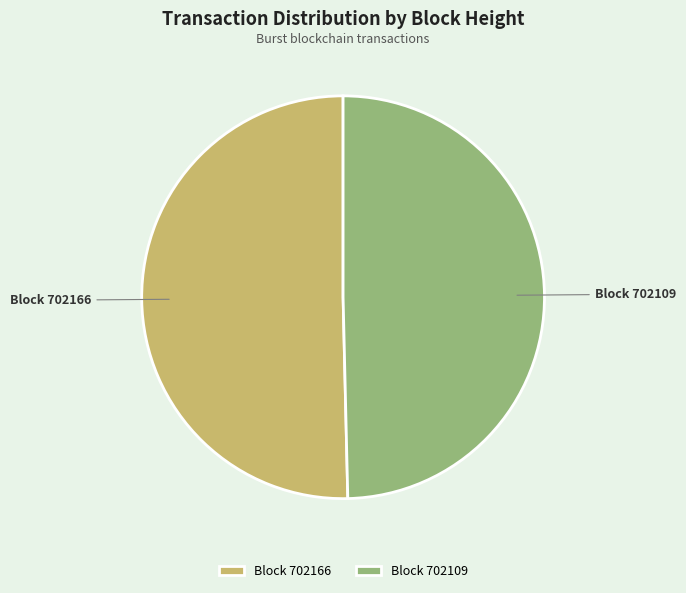

How many segments does this pie chart have?

2